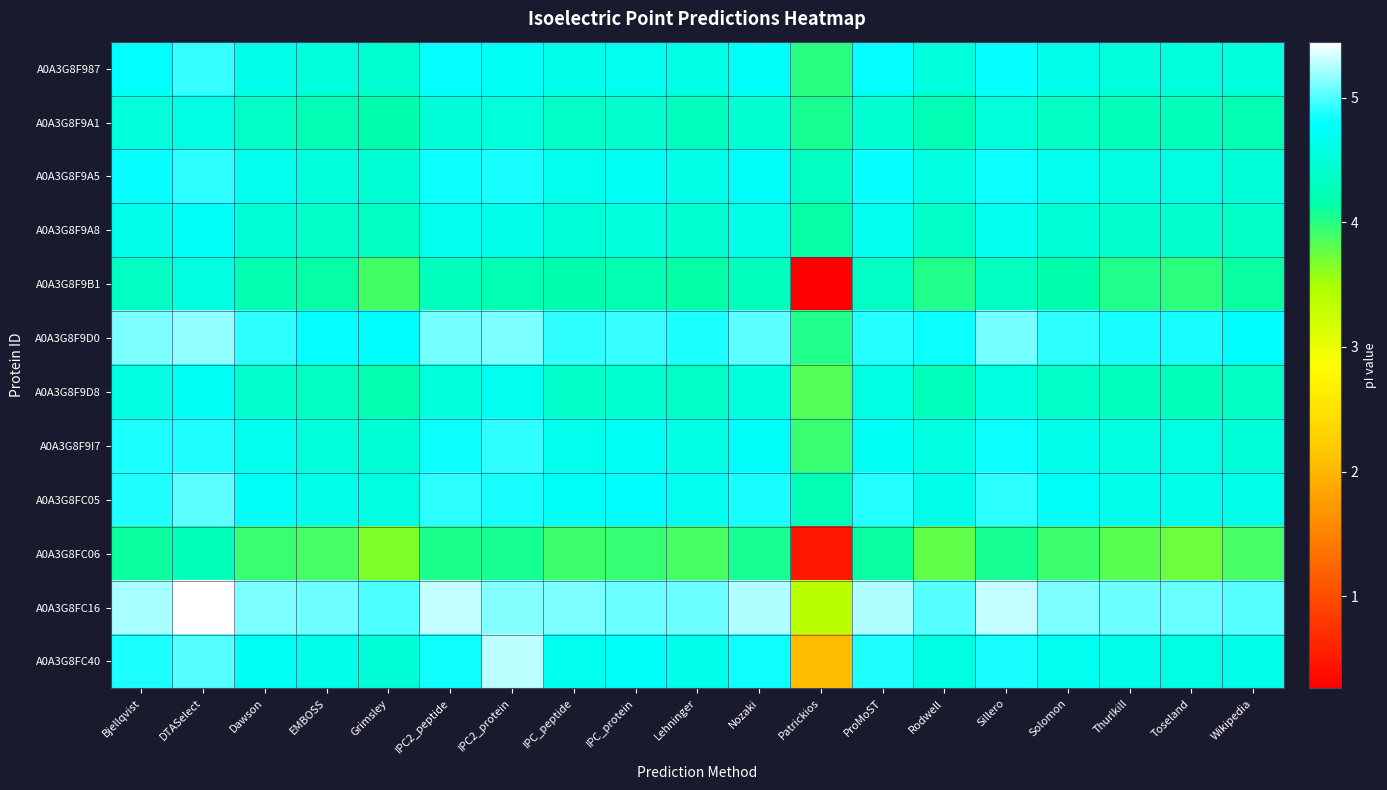

Reading left to right, extract all data points from this chart.

A0A3G8F987: Bjellqvist=4.8	DTASelect=4.9	Dawson=4.6	EMBOSS=4.5	Grimsley=4.4	IPC2_peptide=4.8	IPC2_protein=4.7	IPC_peptide=4.6	IPC_protein=4.7	Lehninger=4.6	Nozaki=4.7	Patrickios=4.0	ProMoST=4.8	Rodwell=4.5	Sillero=4.8	Solomon=4.6	Thurlkill=4.5	Toseland=4.5	Wikipedia=4.5
A0A3G8F9A1: Bjellqvist=4.5	DTASelect=4.6	Dawson=4.4	EMBOSS=4.2	Grimsley=4.2	IPC2_peptide=4.5	IPC2_protein=4.5	IPC_peptide=4.4	IPC_protein=4.4	Lehninger=4.3	Nozaki=4.5	Patrickios=4.0	ProMoST=4.5	Rodwell=4.2	Sillero=4.5	Solomon=4.3	Thurlkill=4.3	Toseland=4.3	Wikipedia=4.2
A0A3G8F9A5: Bjellqvist=4.8	DTASelect=4.9	Dawson=4.7	EMBOSS=4.5	Grimsley=4.5	IPC2_peptide=4.8	IPC2_protein=4.9	IPC_peptide=4.7	IPC_protein=4.7	Lehninger=4.6	Nozaki=4.8	Patrickios=4.3	ProMoST=4.8	Rodwell=4.6	Sillero=4.8	Solomon=4.7	Thurlkill=4.6	Toseland=4.6	Wikipedia=4.5
A0A3G8F9A8: Bjellqvist=4.6	DTASelect=4.8	Dawson=4.5	EMBOSS=4.4	Grimsley=4.3	IPC2_peptide=4.7	IPC2_protein=4.6	IPC_peptide=4.5	IPC_protein=4.5	Lehninger=4.4	Nozaki=4.6	Patrickios=4.1	ProMoST=4.7	Rodwell=4.4	Sillero=4.7	Solomon=4.5	Thurlkill=4.4	Toseland=4.4	Wikipedia=4.4
A0A3G8F9B1: Bjellqvist=4.3	DTASelect=4.6	Dawson=4.2	EMBOSS=4.1	Grimsley=3.9	IPC2_peptide=4.3	IPC2_protein=4.2	IPC_peptide=4.2	IPC_protein=4.2	Lehninger=4.1	Nozaki=4.3	Patrickios=0.3	ProMoST=4.4	Rodwell=4.0	Sillero=4.3	Solomon=4.2	Thurlkill=4.0	Toseland=4.0	Wikipedia=4.1
A0A3G8F9D0: Bjellqvist=5.1	DTASelect=5.2	Dawson=4.9	EMBOSS=4.8	Grimsley=4.8	IPC2_peptide=5.1	IPC2_protein=5.1	IPC_peptide=4.9	IPC_protein=4.9	Lehninger=4.9	Nozaki=5.0	Patrickios=4.0	ProMoST=4.9	Rodwell=4.8	Sillero=5.1	Solomon=4.9	Thurlkill=4.9	Toseland=4.9	Wikipedia=4.8
A0A3G8F9D8: Bjellqvist=4.6	DTASelect=4.7	Dawson=4.4	EMBOSS=4.3	Grimsley=4.2	IPC2_peptide=4.5	IPC2_protein=4.7	IPC_peptide=4.4	IPC_protein=4.4	Lehninger=4.4	Nozaki=4.5	Patrickios=3.8	ProMoST=4.6	Rodwell=4.3	Sillero=4.6	Solomon=4.4	Thurlkill=4.3	Toseland=4.3	Wikipedia=4.3
A0A3G8F9I7: Bjellqvist=4.9	DTASelect=4.9	Dawson=4.7	EMBOSS=4.5	Grimsley=4.5	IPC2_peptide=4.8	IPC2_protein=4.9	IPC_peptide=4.7	IPC_protein=4.7	Lehninger=4.6	Nozaki=4.8	Patrickios=3.9	ProMoST=4.7	Rodwell=4.6	Sillero=4.8	Solomon=4.6	Thurlkill=4.6	Toseland=4.6	Wikipedia=4.5
A0A3G8FC05: Bjellqvist=4.9	DTASelect=5.0	Dawson=4.7	EMBOSS=4.6	Grimsley=4.6	IPC2_peptide=4.9	IPC2_protein=4.9	IPC_peptide=4.7	IPC_protein=4.8	Lehninger=4.7	Nozaki=4.9	Patrickios=4.2	ProMoST=4.9	Rodwell=4.6	Sillero=4.9	Solomon=4.7	Thurlkill=4.6	Toseland=4.6	Wikipedia=4.6
A0A3G8FC06: Bjellqvist=4.1	DTASelect=4.3	Dawson=3.9	EMBOSS=3.9	Grimsley=3.7	IPC2_peptide=4.0	IPC2_protein=4.1	IPC_peptide=3.9	IPC_protein=3.9	Lehninger=3.9	Nozaki=4.1	Patrickios=0.5	ProMoST=4.1	Rodwell=3.8	Sillero=4.1	Solomon=3.9	Thurlkill=3.8	Toseland=3.7	Wikipedia=3.9
A0A3G8FC16: Bjellqvist=5.2	DTASelect=5.4	Dawson=5.1	EMBOSS=5.1	Grimsley=5.0	IPC2_peptide=5.3	IPC2_protein=5.1	IPC_peptide=5.1	IPC_protein=5.1	Lehninger=5.1	Nozaki=5.2	Patrickios=3.4	ProMoST=5.2	Rodwell=5.0	Sillero=5.3	Solomon=5.1	Thurlkill=5.1	Toseland=5.1	Wikipedia=5.0
A0A3G8FC40: Bjellqvist=4.9	DTASelect=5.0	Dawson=4.7	EMBOSS=4.6	Grimsley=4.5	IPC2_peptide=4.8	IPC2_protein=5.3	IPC_peptide=4.7	IPC_protein=4.7	Lehninger=4.6	Nozaki=4.8	Patrickios=2.1	ProMoST=4.9	Rodwell=4.6	Sillero=4.9	Solomon=4.7	Thurlkill=4.6	Toseland=4.6	Wikipedia=4.6